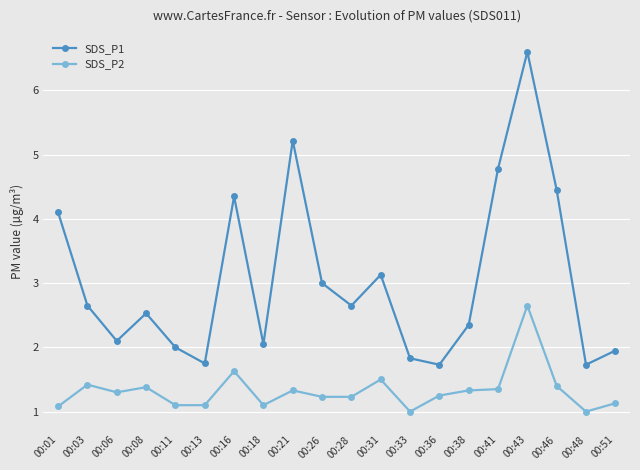

Where is the first local minimum for SDS_P1?

00:06